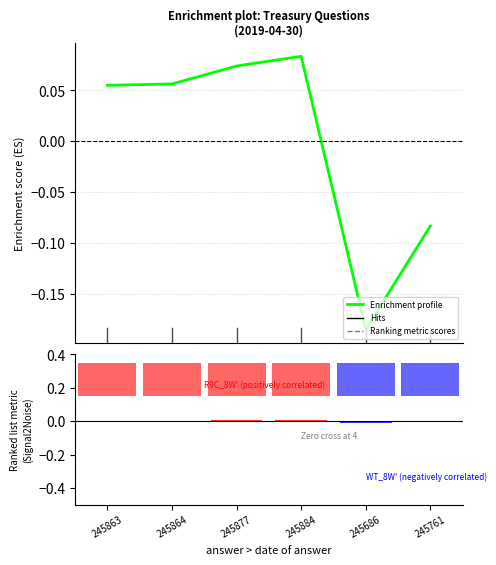

Reading left to right, what are all the values shown in this chart?

Enrichment profile: 245863=0.1	245864=0.1	245877=0.1	245884=0.1	245686=-0.2	245761=-0.1
Ranking metric scores: 245863=0.0	245864=0.0	245877=0.0	245884=0.0	245686=-0.0	245761=-0.0